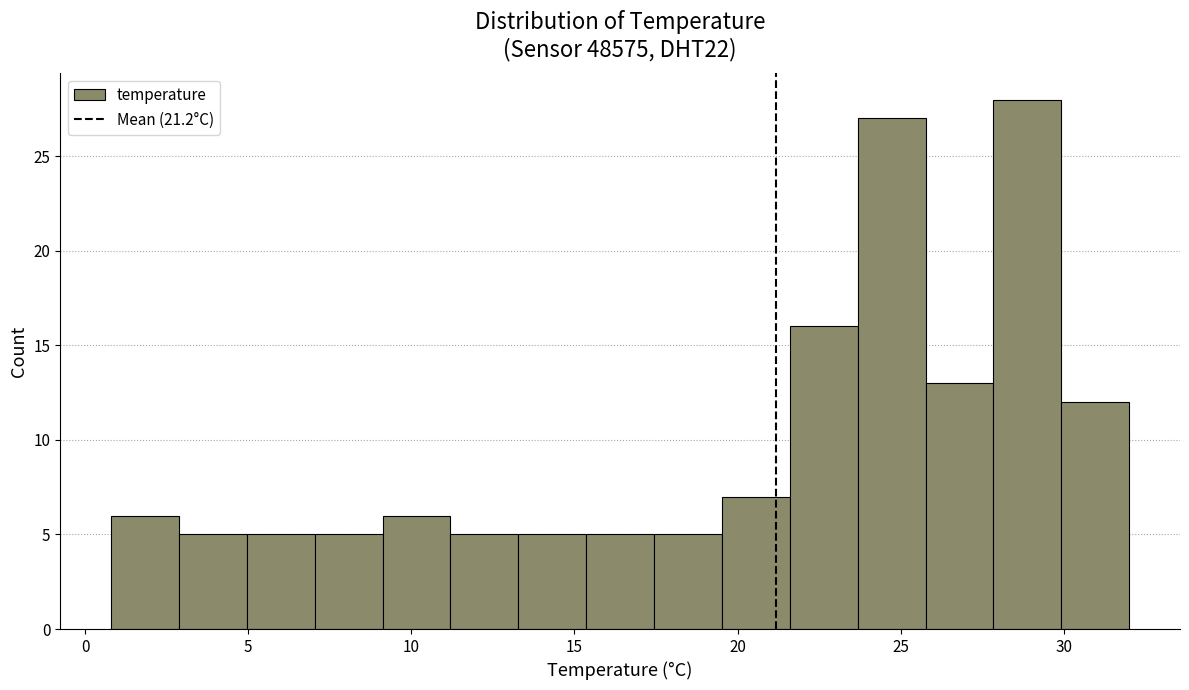

Over which range of the x-axis is the bar tallest?

28.0 to 30.0